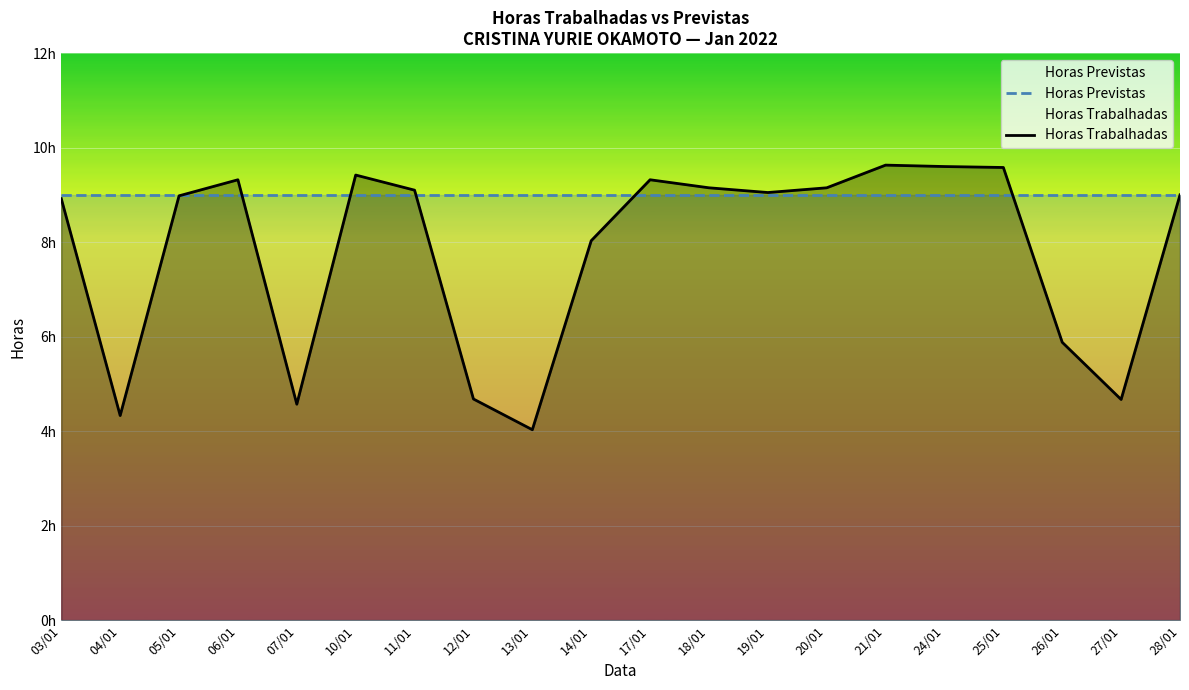

Is it true that Horas Trabalhadas equals 9.1 at 11/01?

True